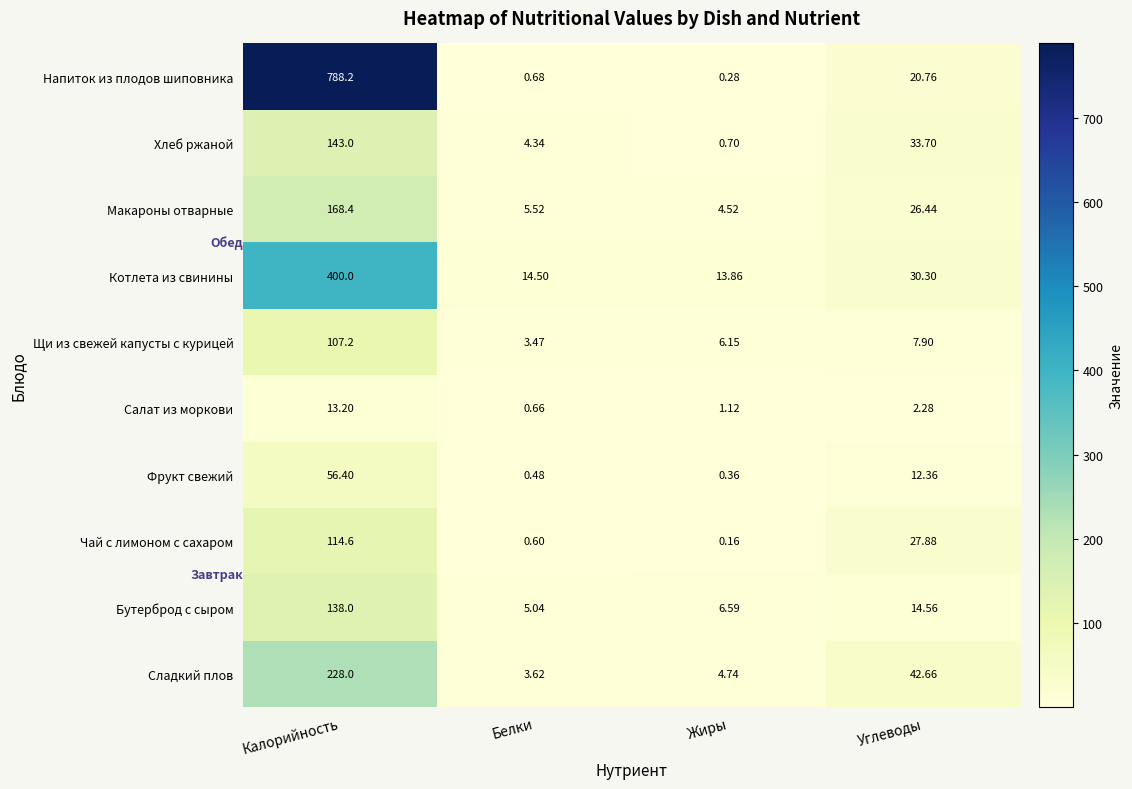

Which category has the lowest value across all series?

Жиры